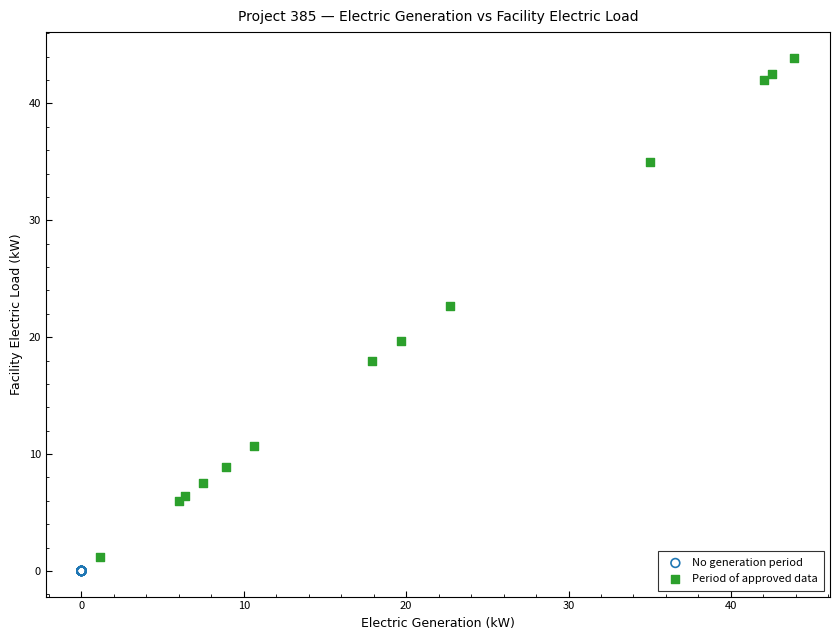

Which series contains the highest Y value?

Period of approved data